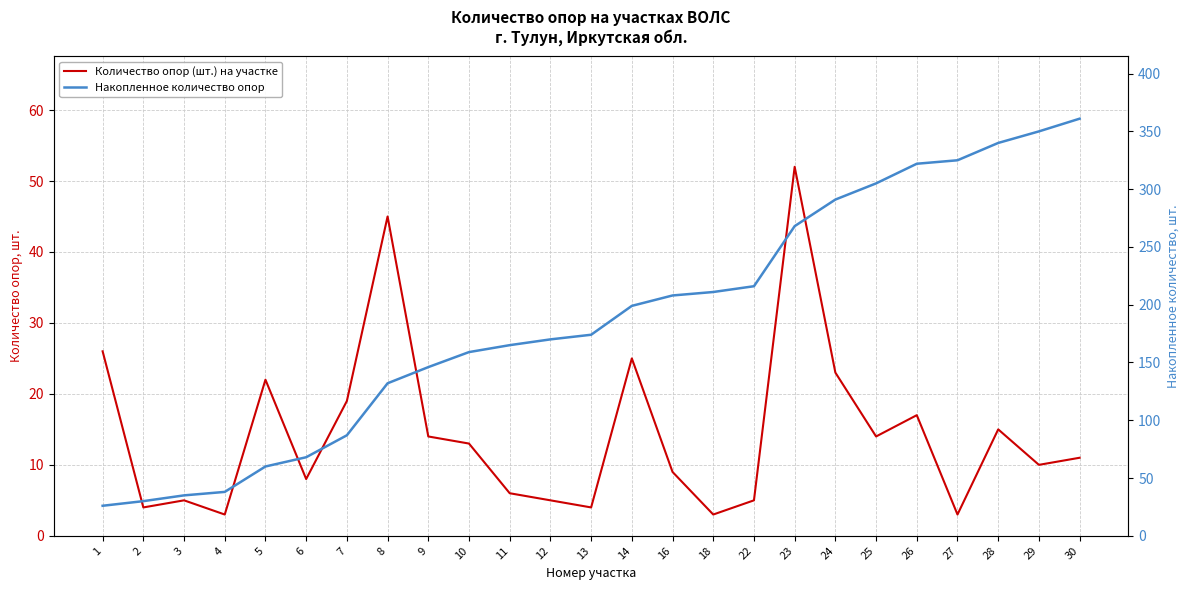

What is the value of the Количество опор (шт.) на участке point at the 1st from the left?

26